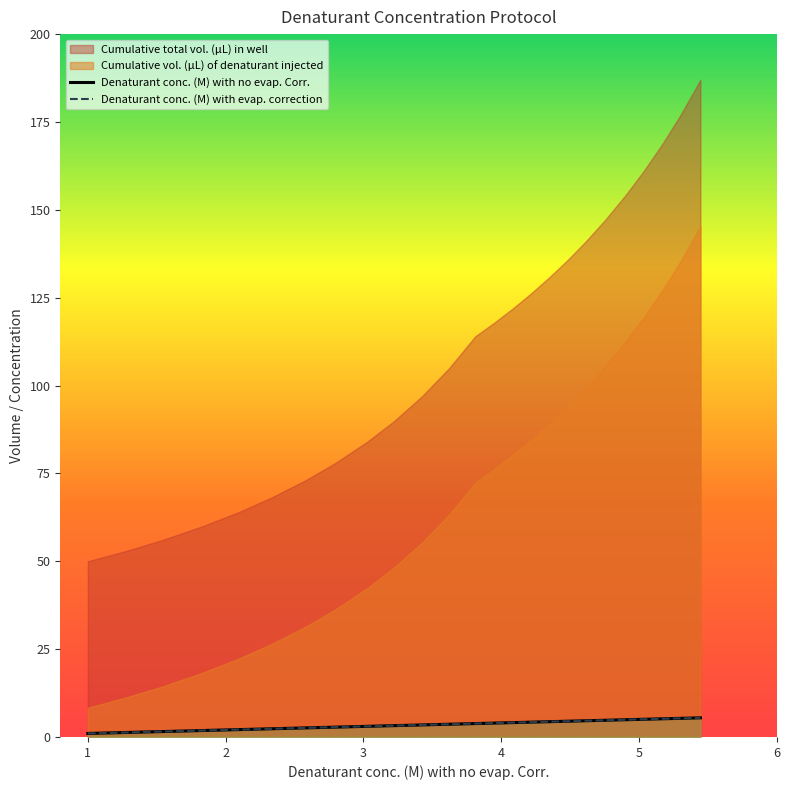

Is the value of Denaturant conc. (M) with evap. correction at 24 greater than the value of Denaturant conc. (M) with no evap. Corr. at 3?

Yes